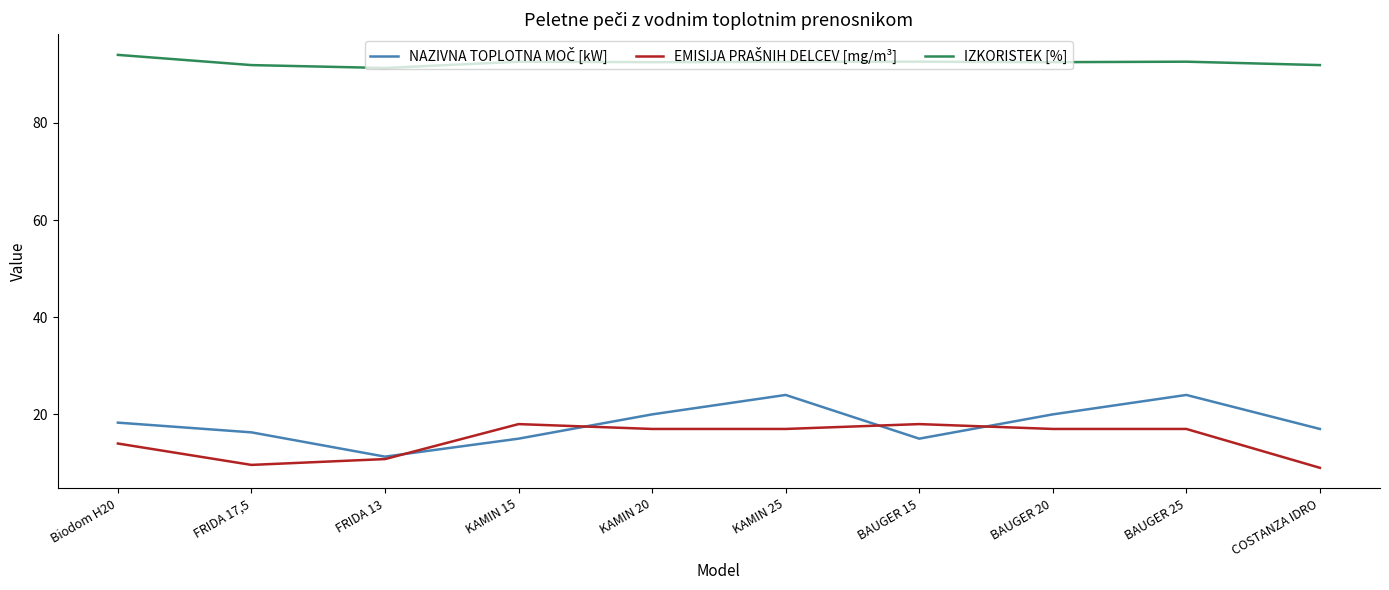

What position from the left is KAMIN 25?

6